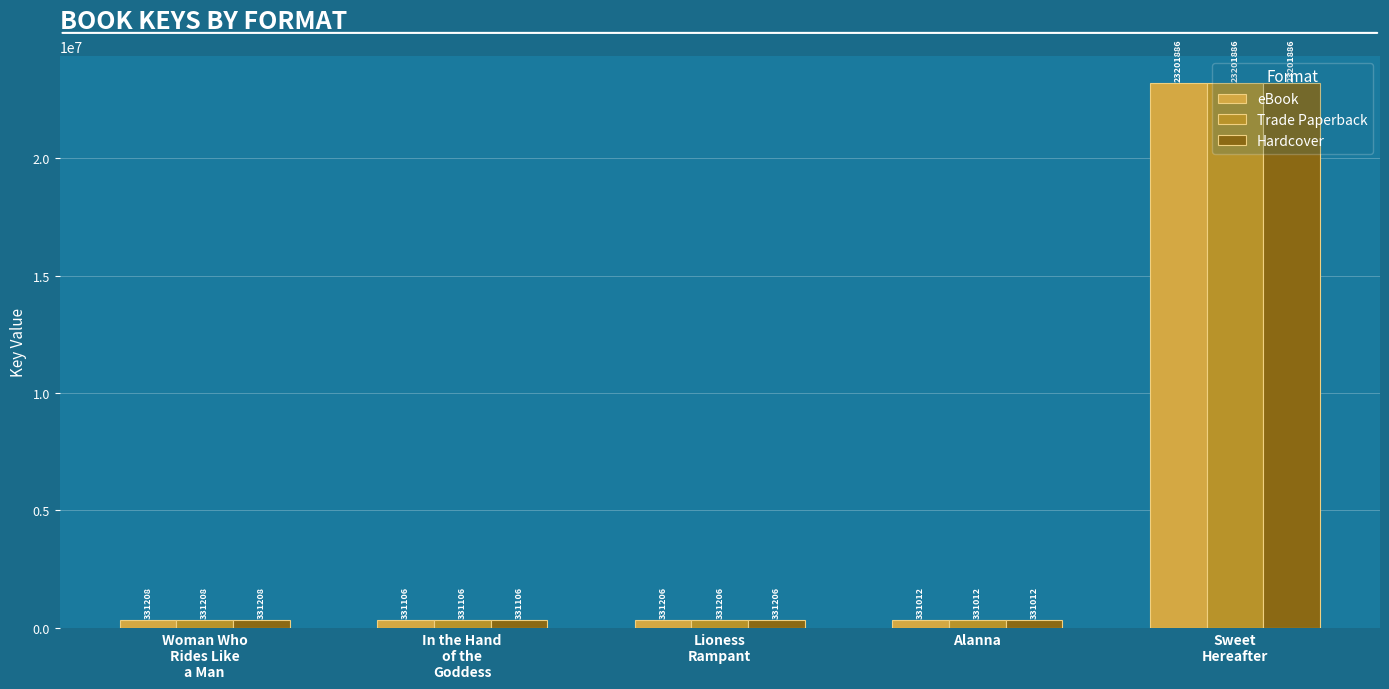

Which category has the lowest value in the Hardcover series?

Alanna